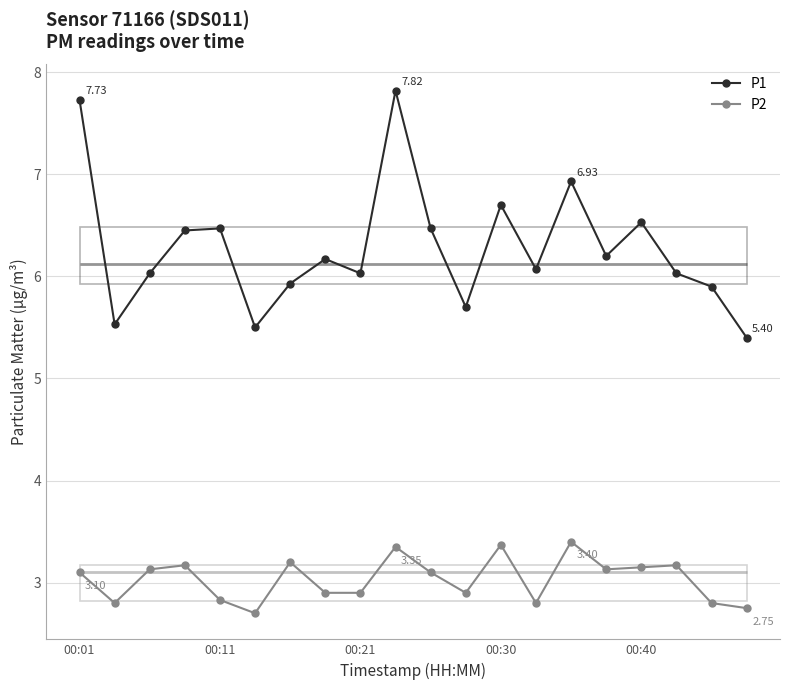

Count the number of categories in the chart.

20